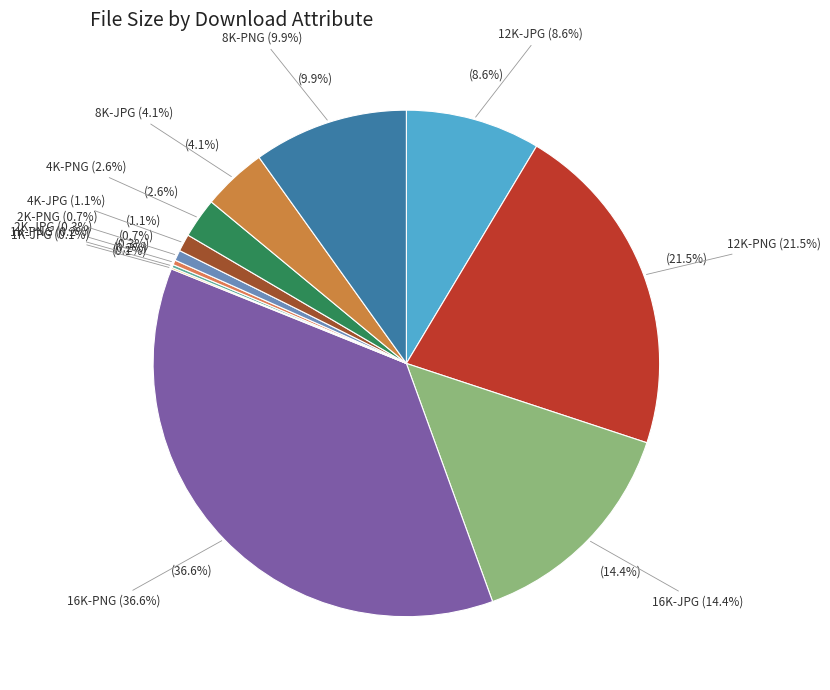

What is the total percentage of 8K-PNG and 4K-PNG?

12.4%